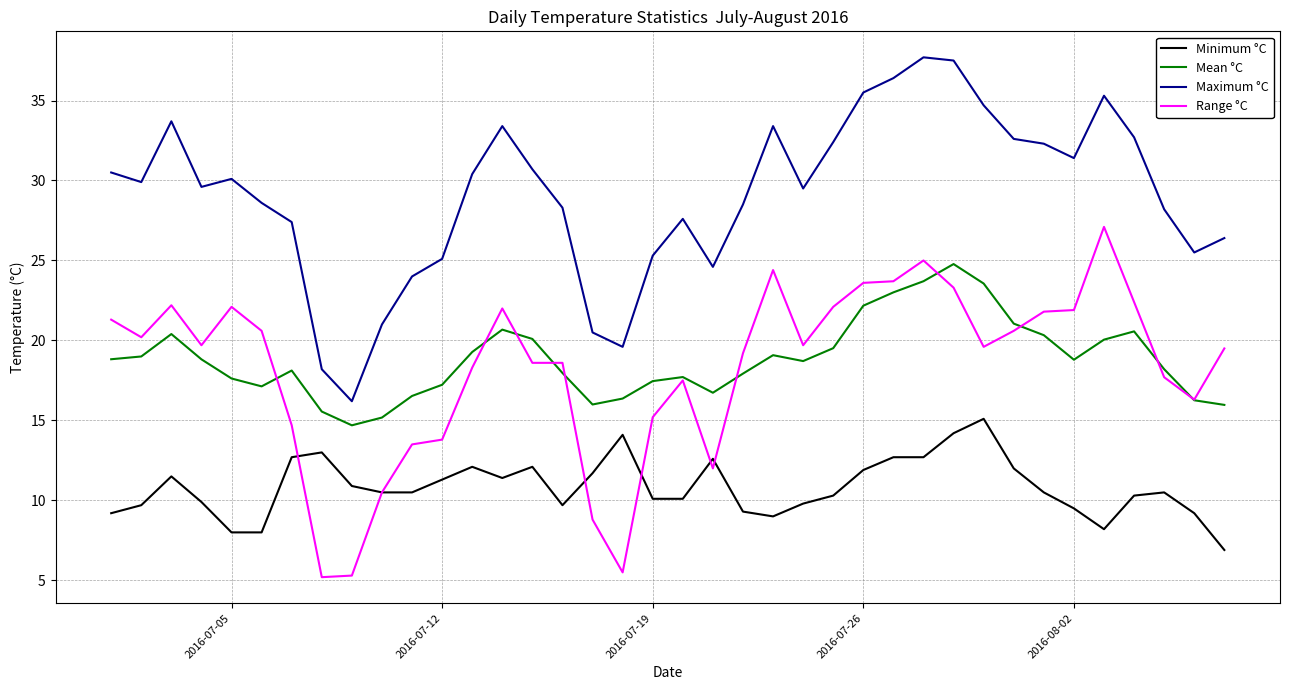

What are all the series names shown in the legend?

Minimum °C, Mean °C, Maximum °C, Range °C